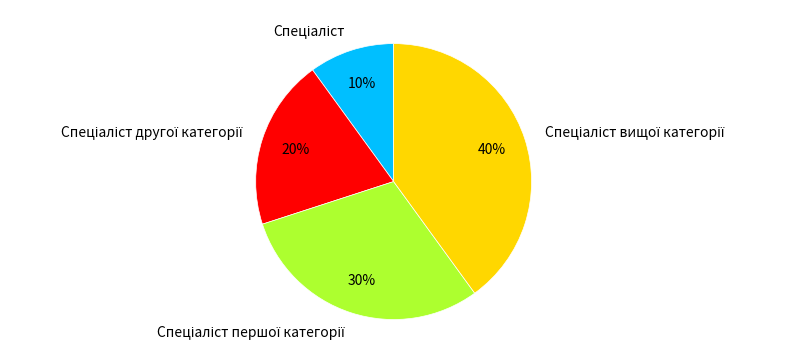

Is there any slice that represents more than half of the pie?

No